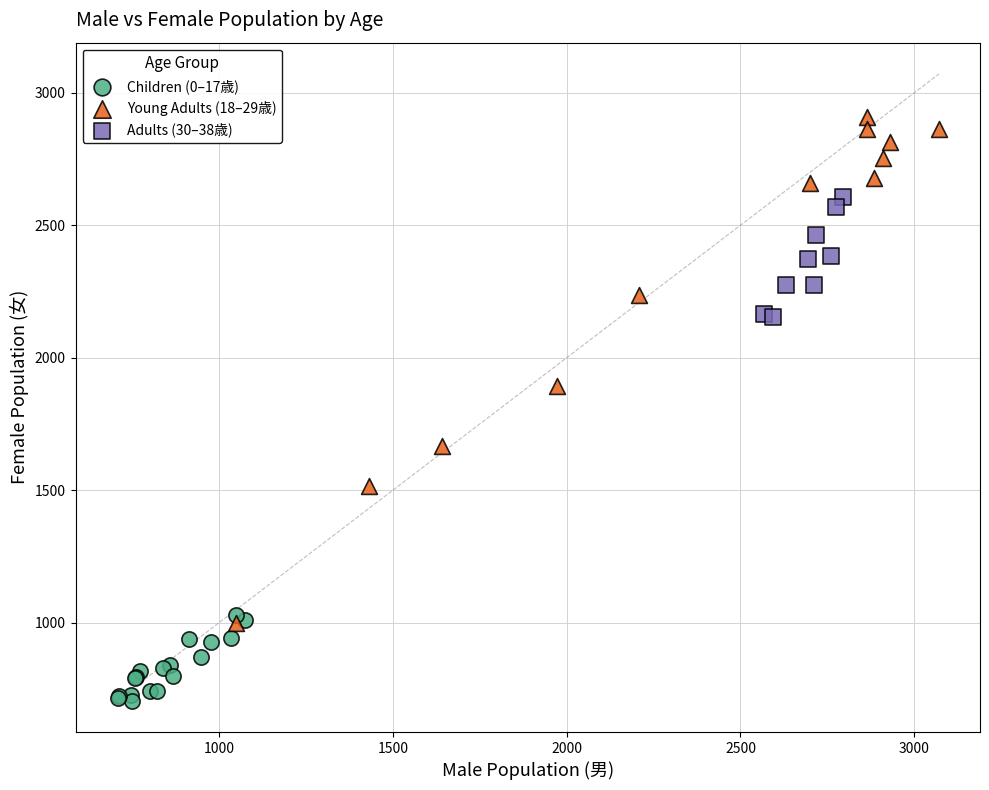

Which series contains the highest Y value?

Young Adults (18–29歳)